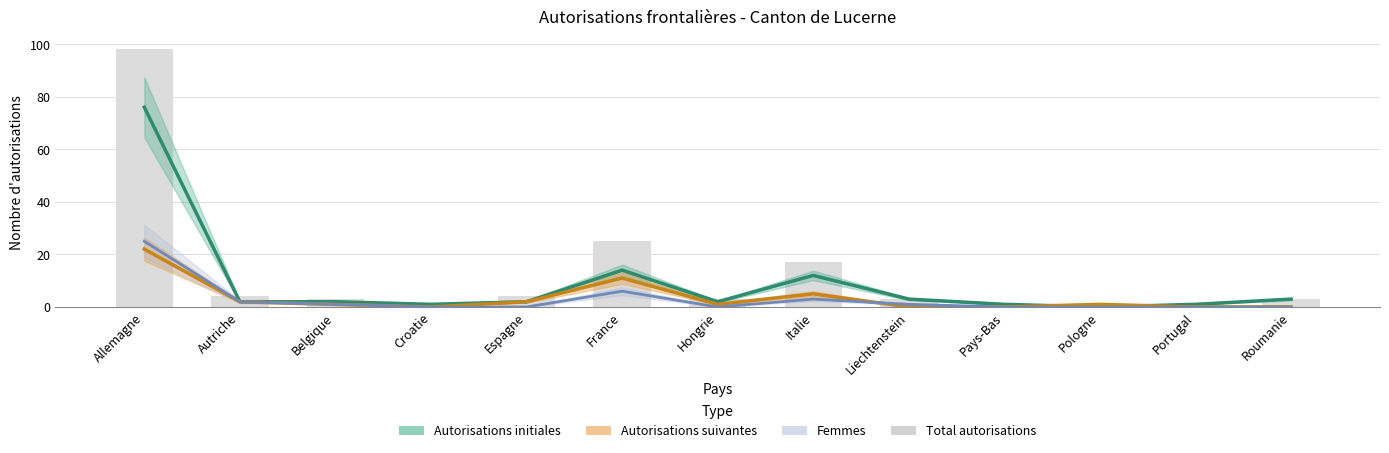

What is the sum of all values?

164